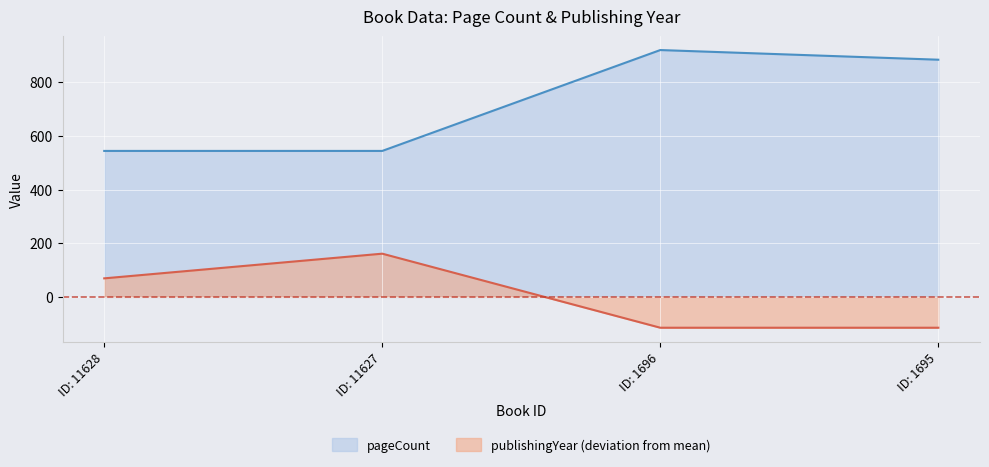

True or false: publishingYear has more than 2 points higher than both neighbors.

False